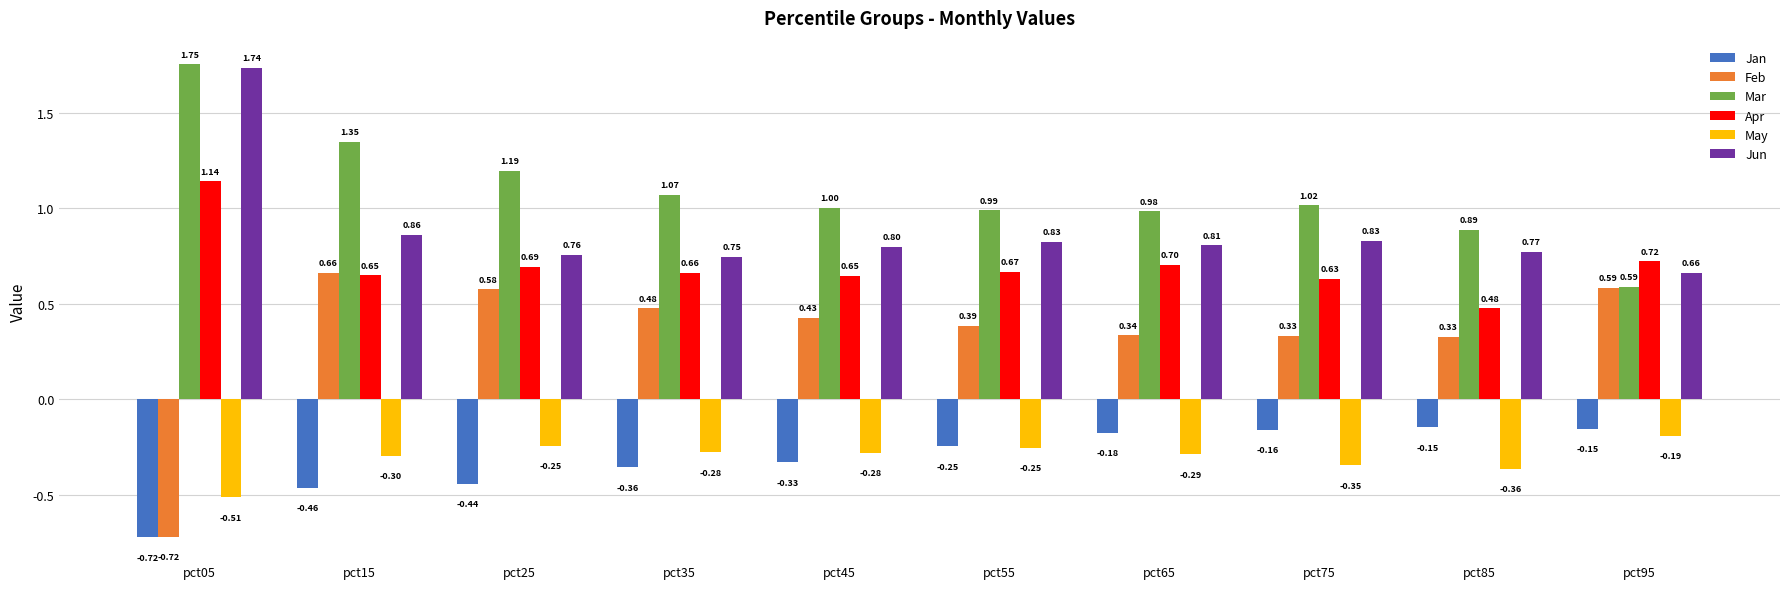

What is the approximate value of May at pct75?

-0.3